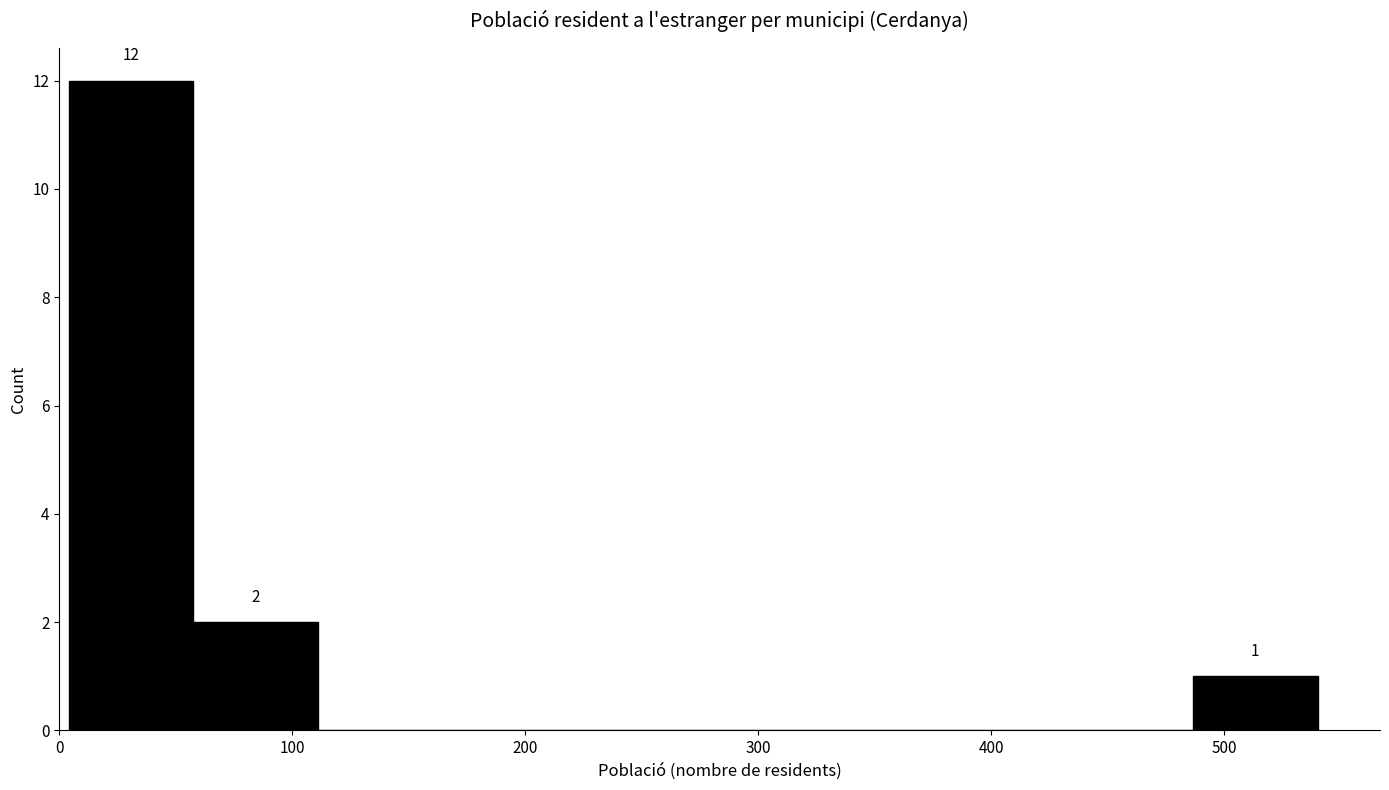

Over which range of the x-axis is the bar tallest?

0 to 60